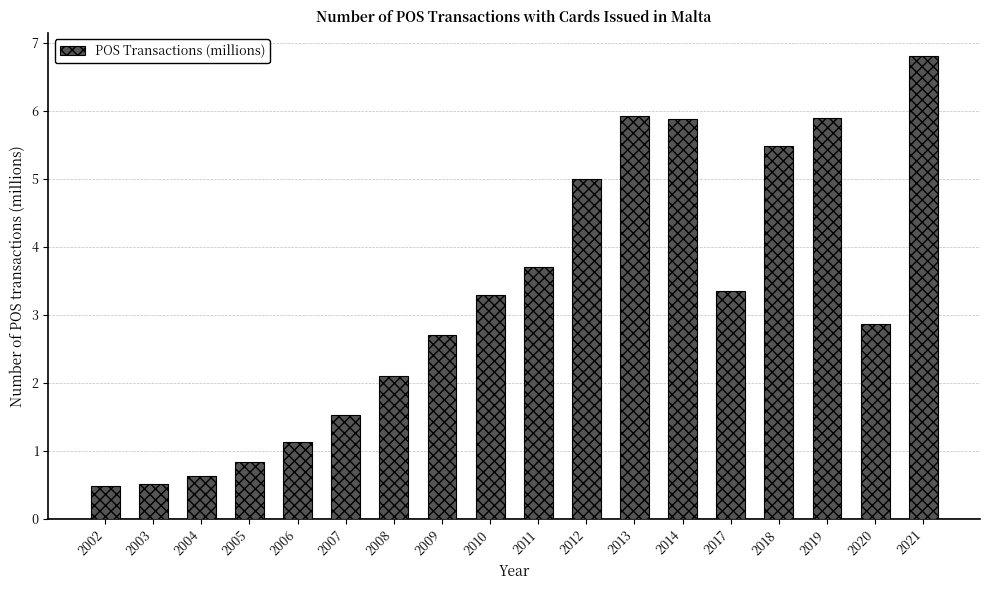

What is the value of the 8th bar from the left?

2.7